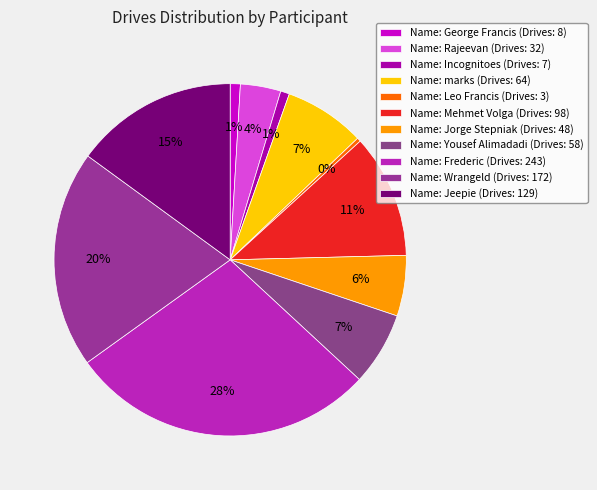

What is the largest slice in the pie chart?

Name: Frederic (Drives: 243)